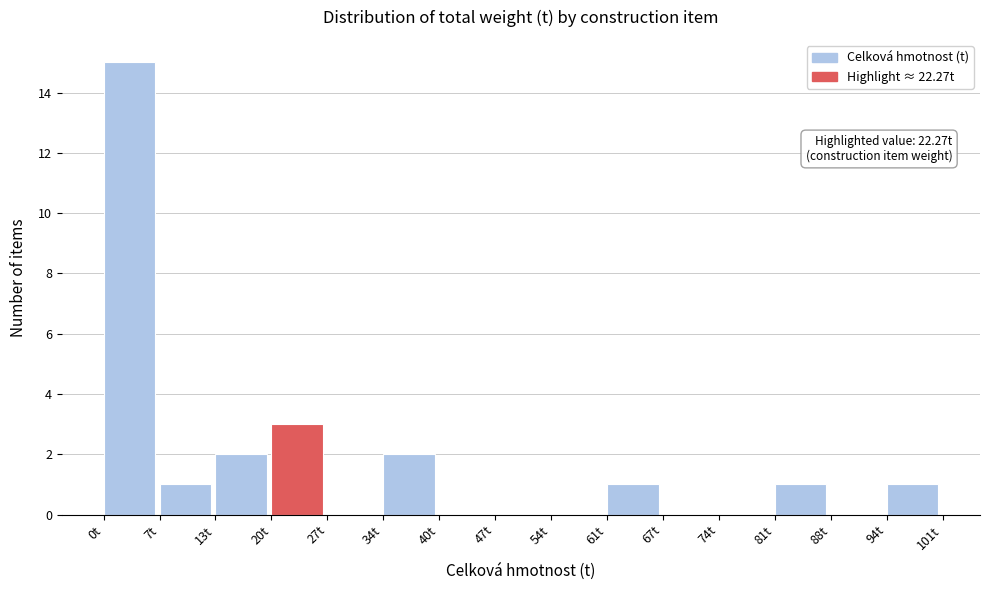

Which range on the x-axis has the tallest bar?

0 to 7